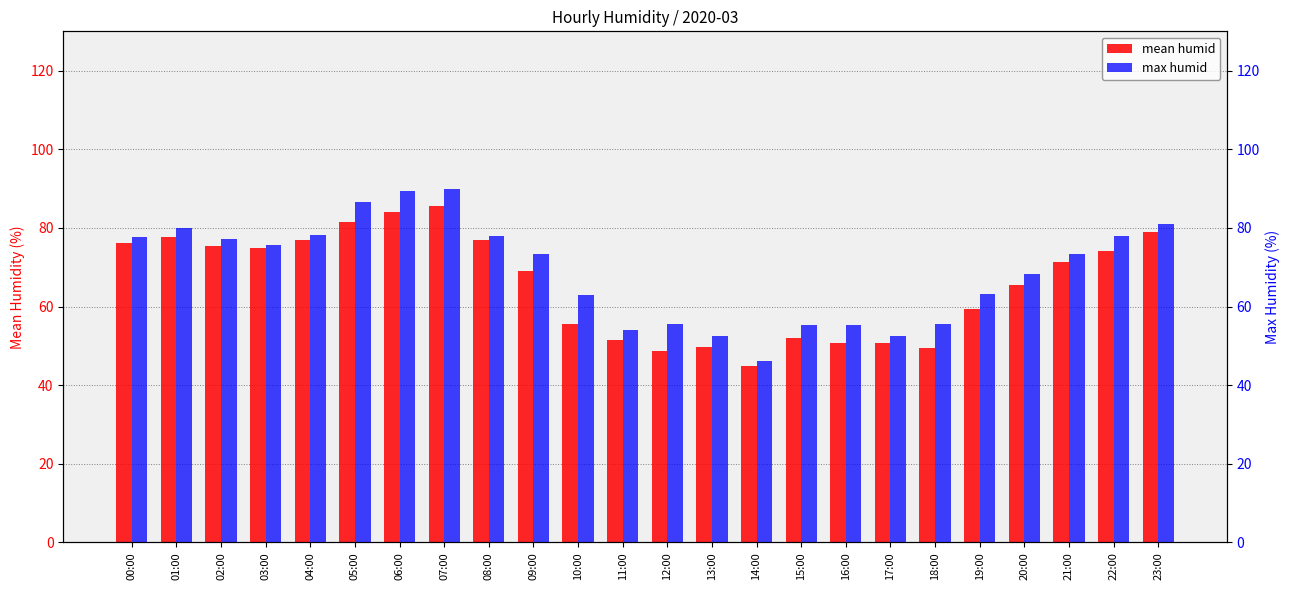

The mean humid series shows 18.3 at 21:00. True or false?

False